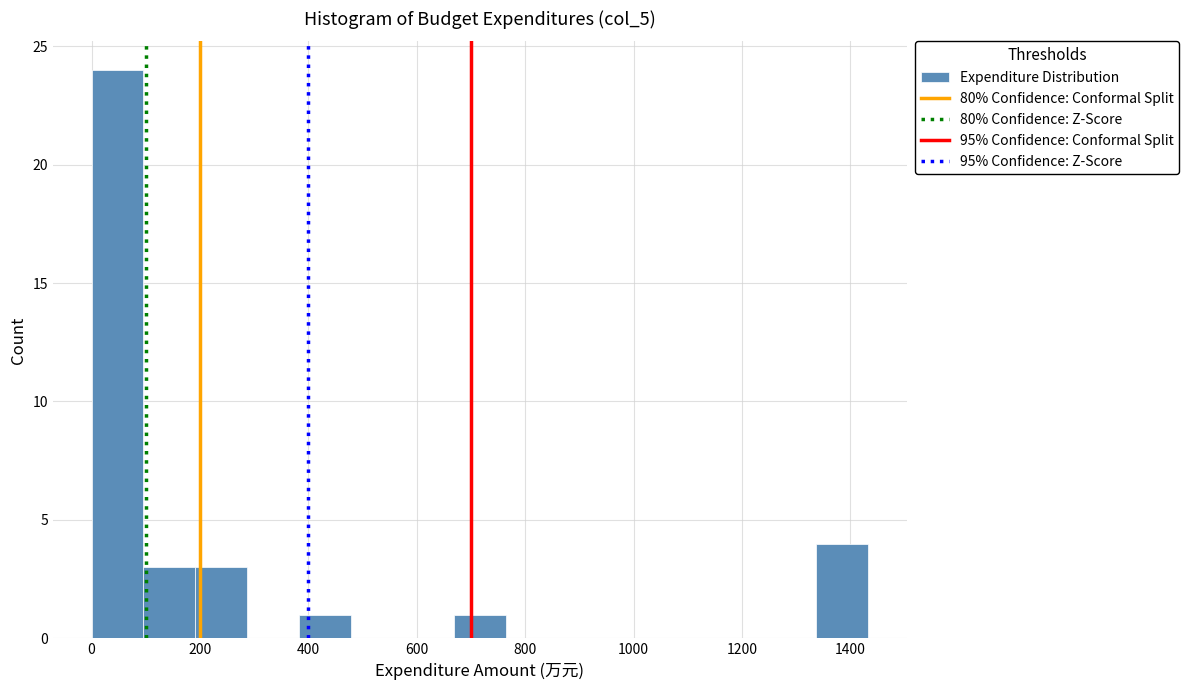

Reading left to right, transcribe this chart: for each bar, give the range it covers on the x-axis and its height. Neither the bar edges nor the heights are printed on the chart, so give them approximately, as read against the axes.

0 to 100: 24
100 to 200: 3
200 to 280: 3
280 to 380: 0
380 to 480: 1
480 to 580: 0
580 to 660: 0
660 to 760: 1
760 to 860: 0
860 to 960: 0
960 to 1060: 0
1060 to 1140: 0
1140 to 1240: 0
1240 to 1340: 0
1340 to 1440: 4